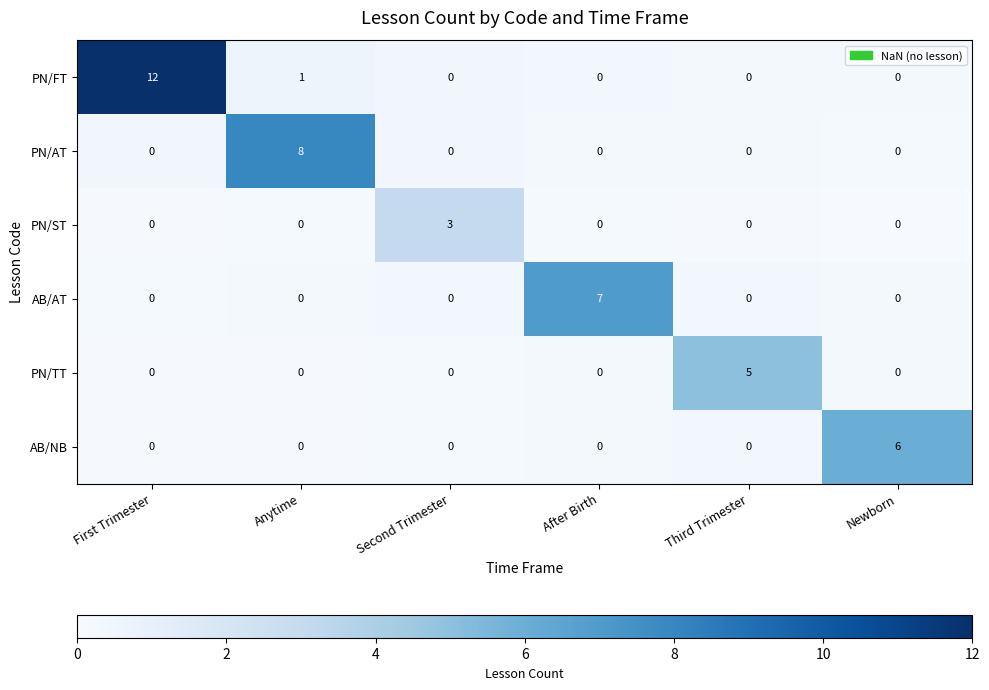

How many distinct data groups are displayed?

6